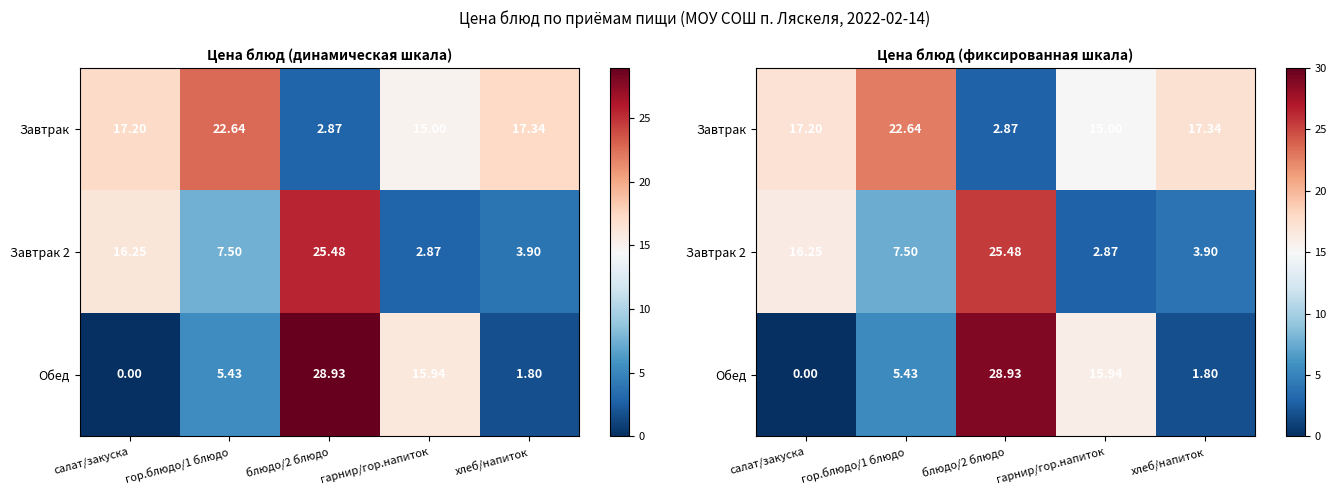

Which has a higher value, гарнир/гор.напиток or гор.блюдо/1 блюдо?

гор.блюдо/1 блюдо